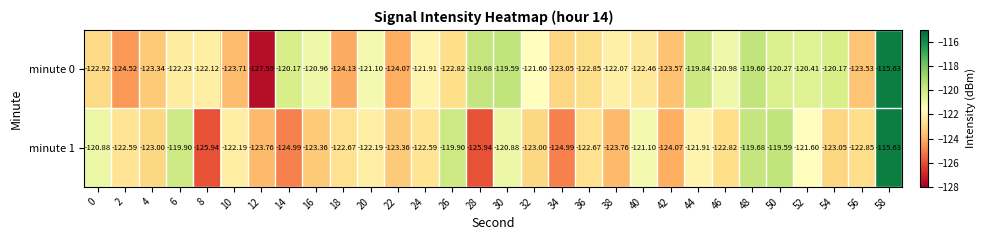

Is the value of minute 1 at 34 greater than the value of minute 0 at 14?

No